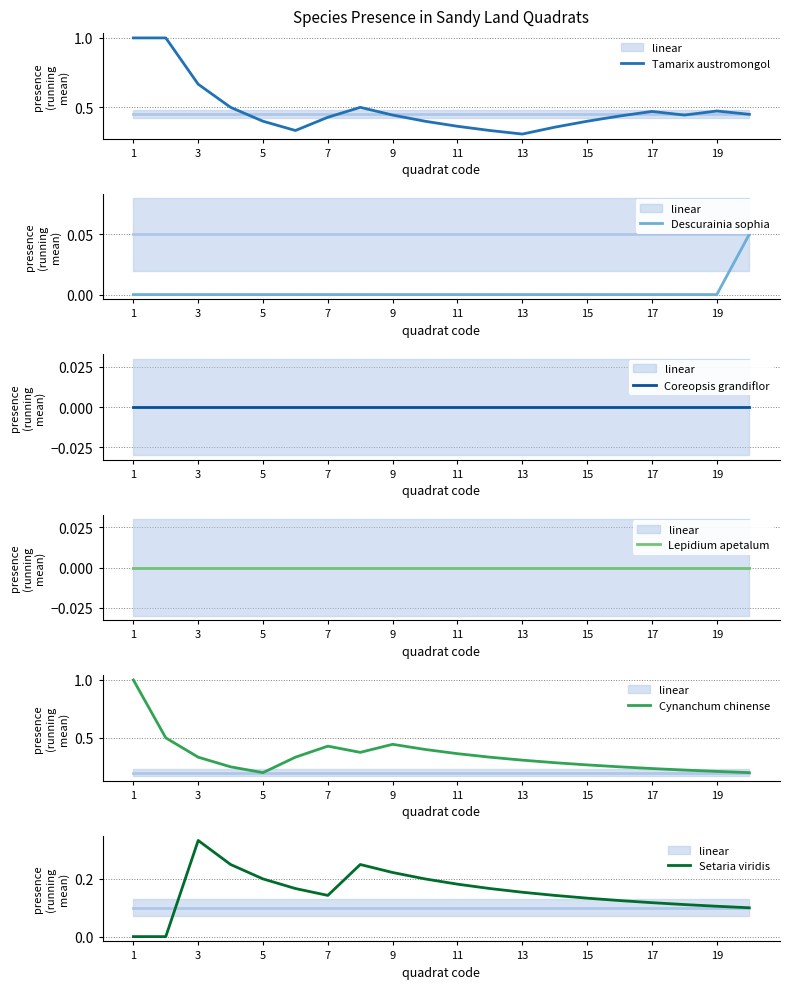

What is the maximum value shown in the chart?

1.0